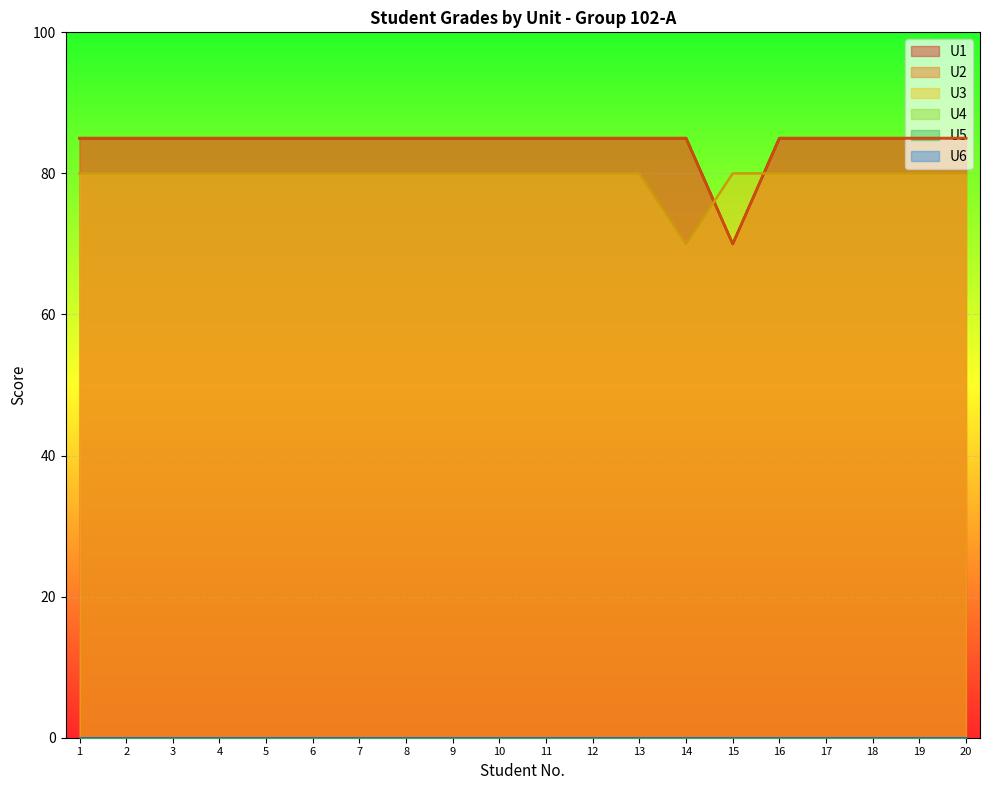

What is the difference between the second highest and minimum values in the U3 series?

10